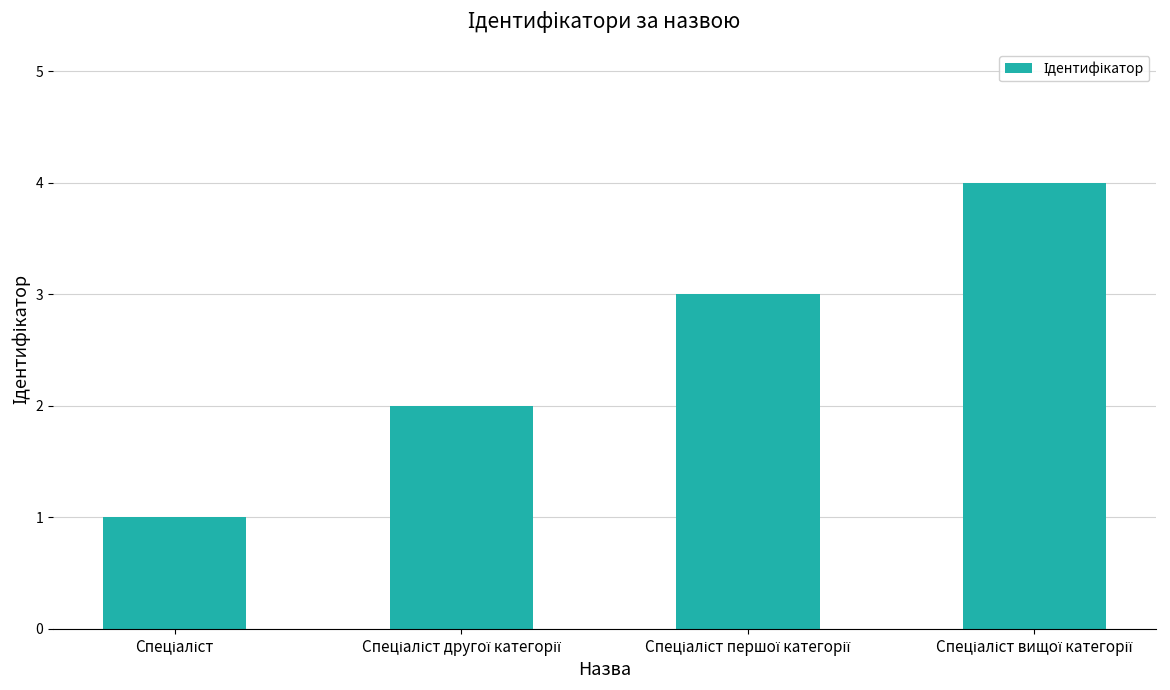

How many bars are there in total?

4